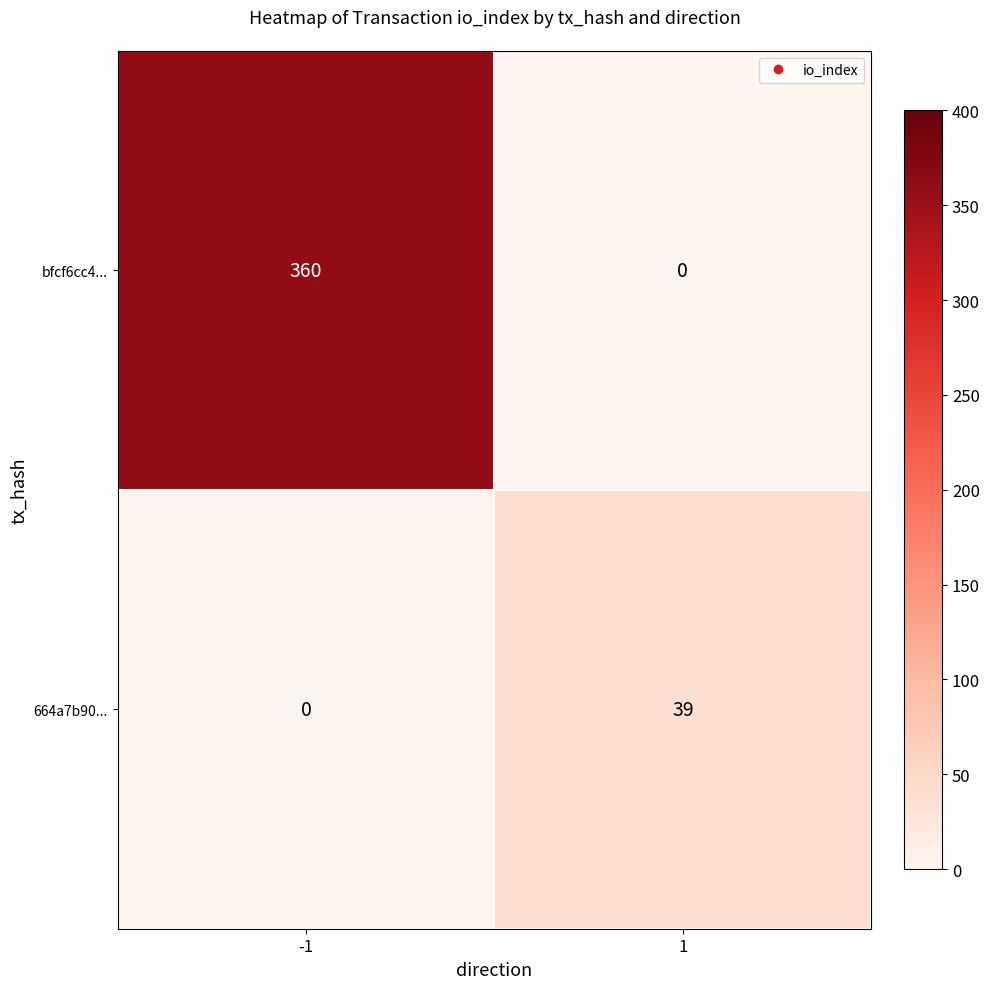

True or false: bfcf6cc4... has a value of 360 at -1.

True